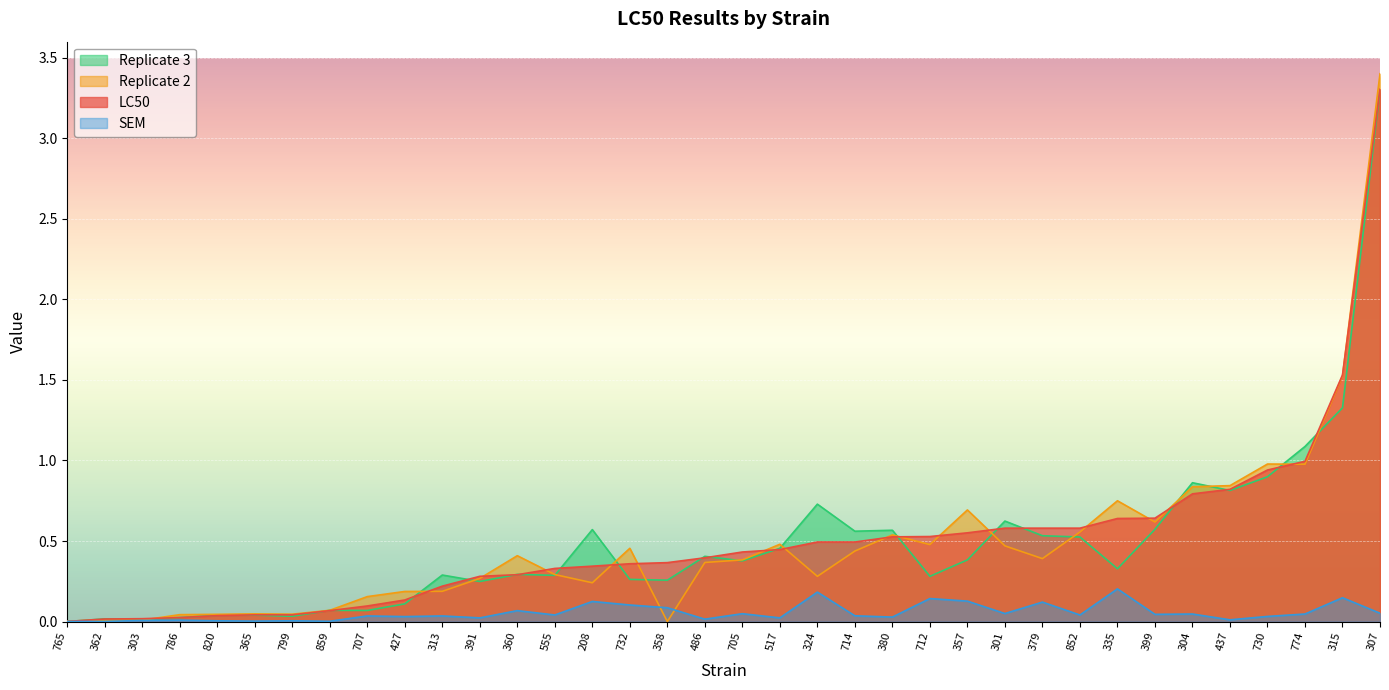

Does the chart display data point markers on the line(s)?

No